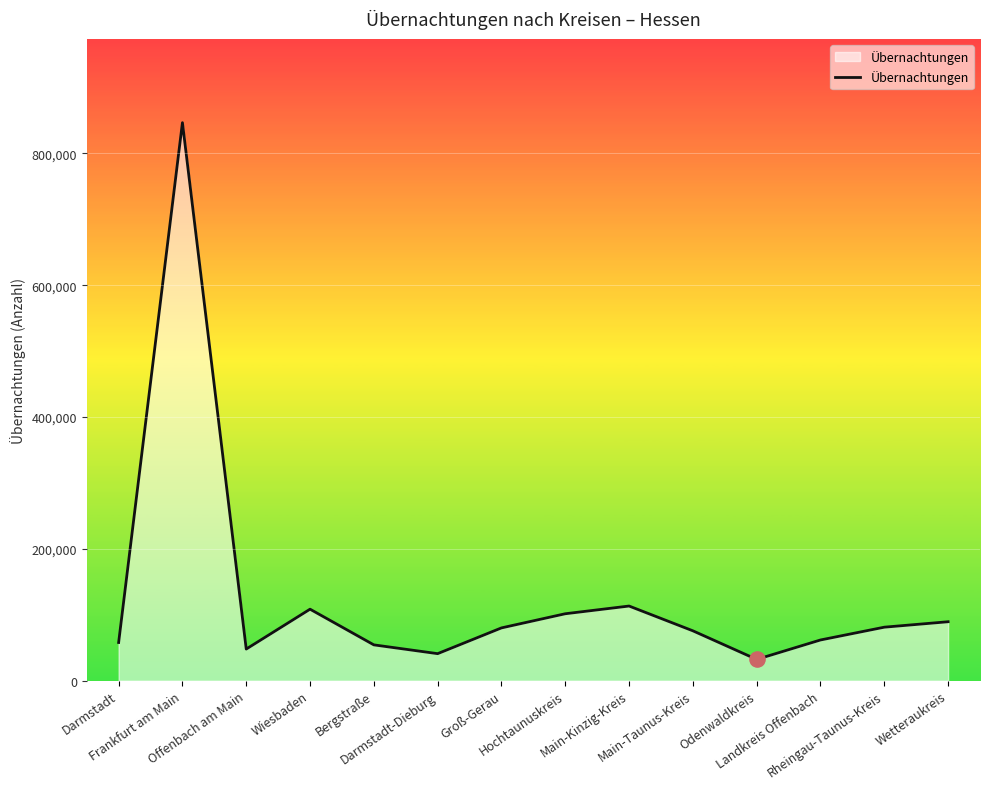

Which has a higher value, Wiesbaden or Groß-Gerau?

Wiesbaden